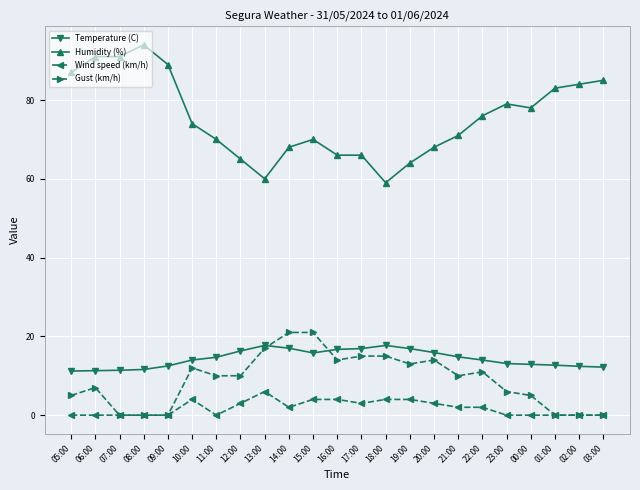

What is the label of the 20th point from the right?

08:00